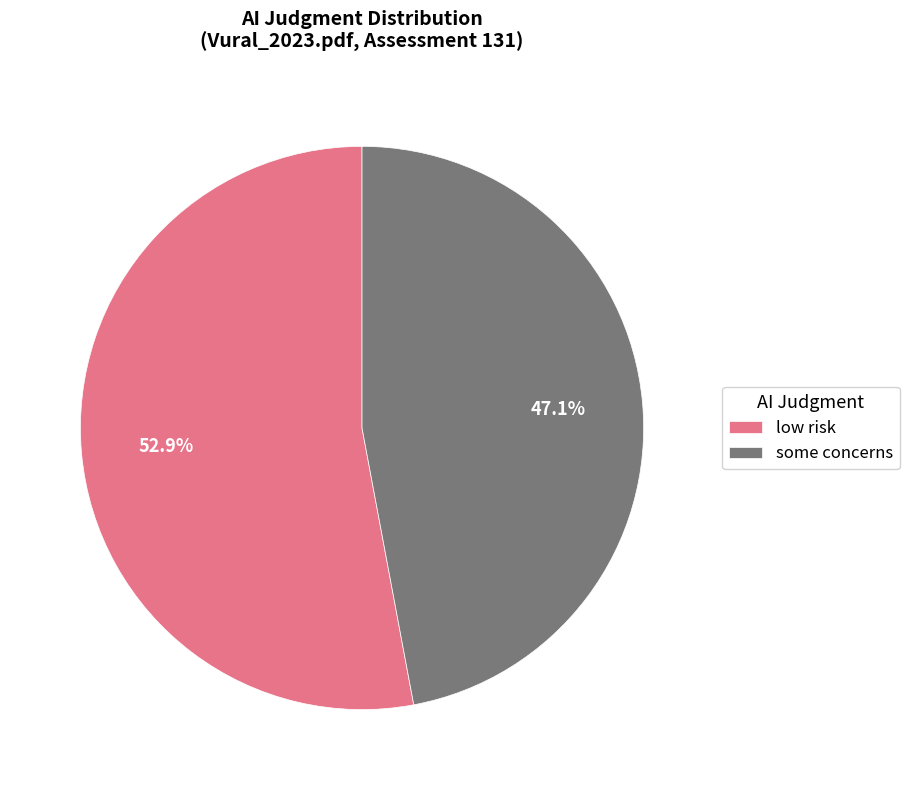

To the nearest percent, what percentage of the pie is low risk?

53%